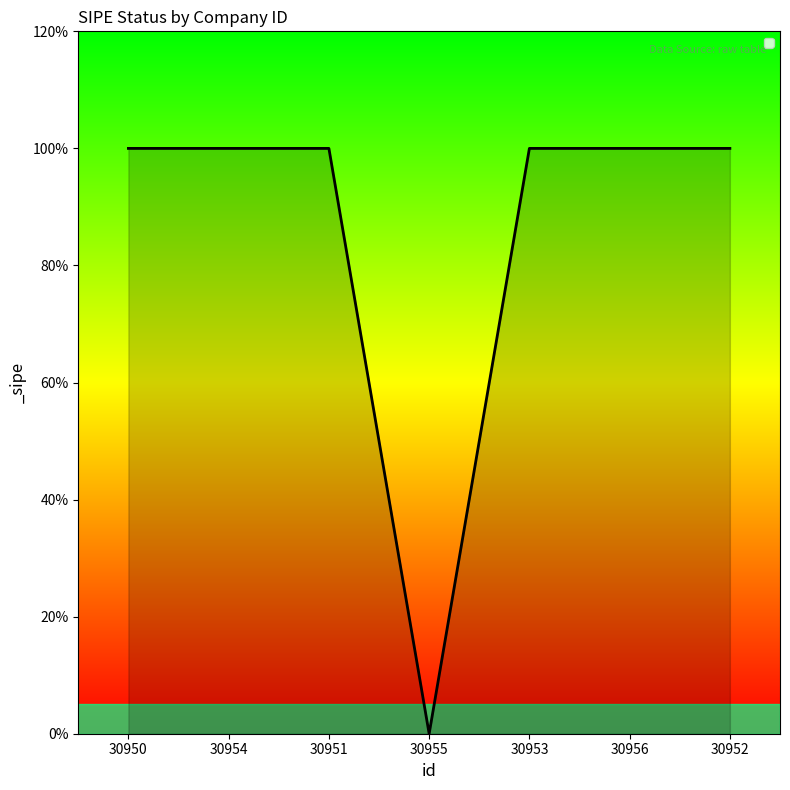

Approximately how many times larger is the value at 30950 compared to 30954?

1.0